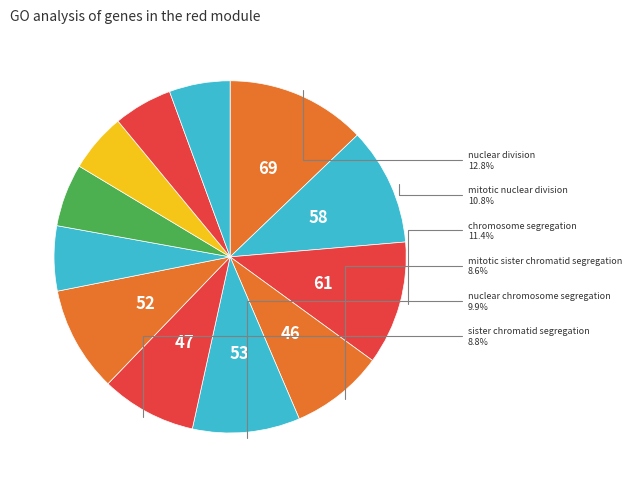

How many segments does this pie chart have?

12